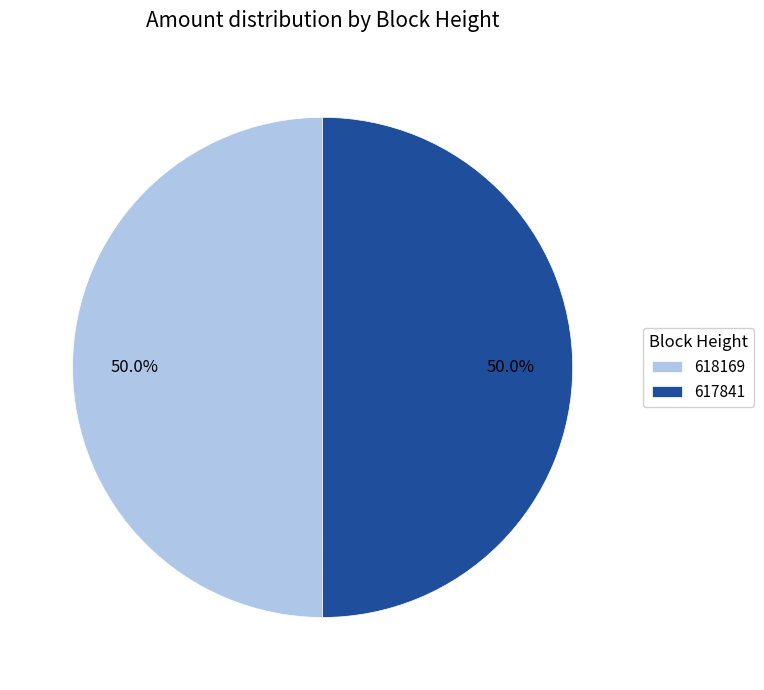

What is the ratio of the value at 618169 to the value at 617841?

1.0